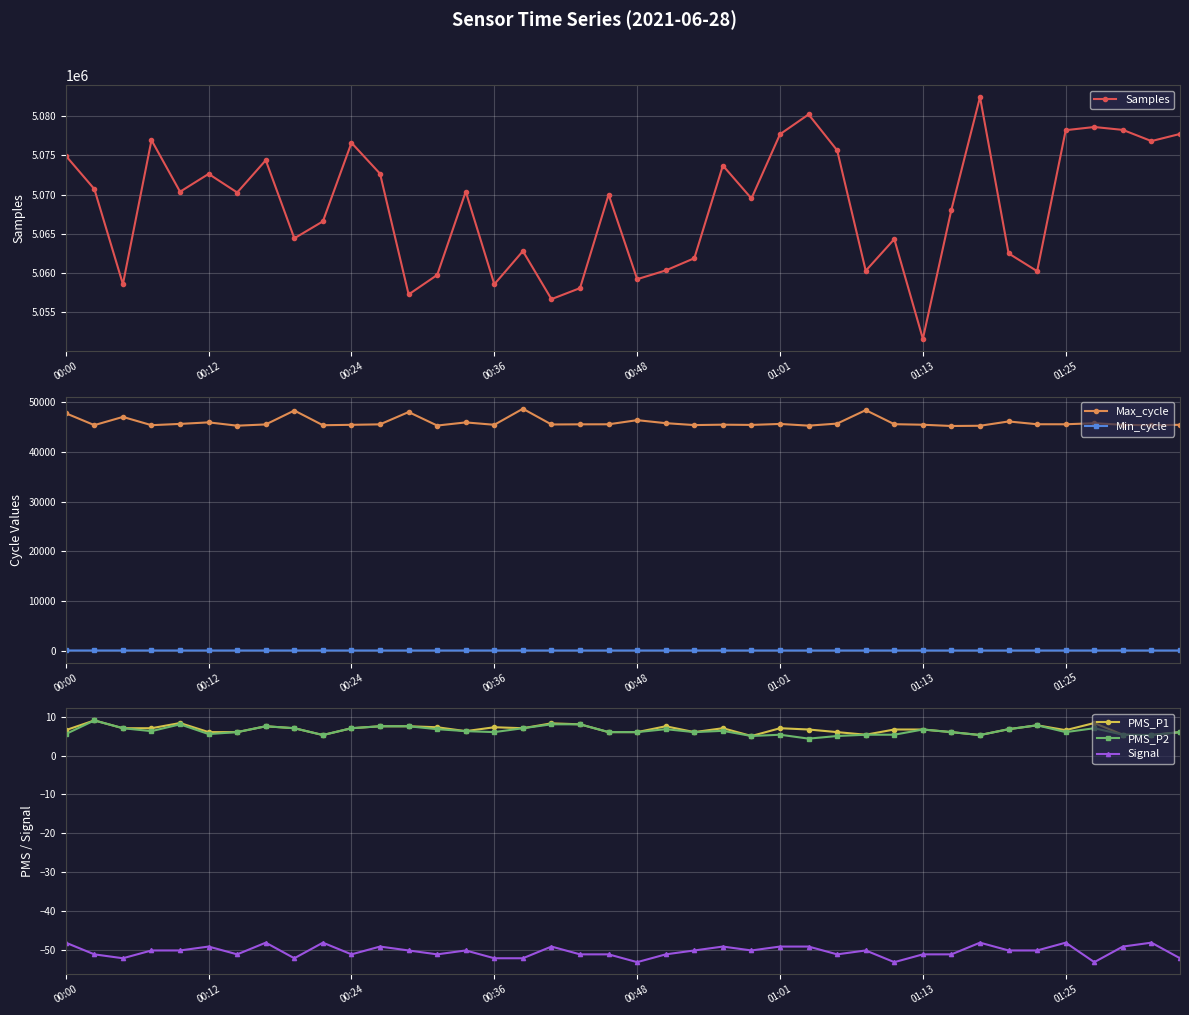

What is the total value across all series at 12?

5105329.0